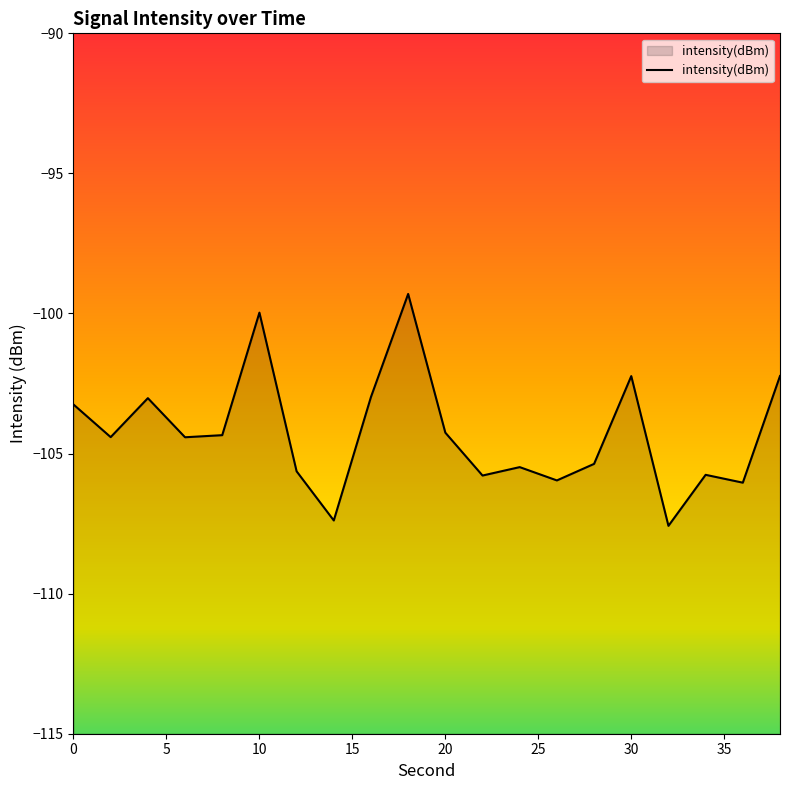

True or false: there are more than 1 points higher than both neighbors.

True